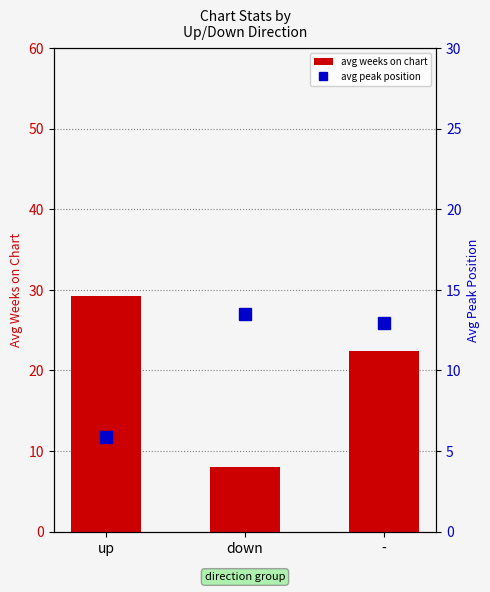

Reading left to right, transcribe all the data shown in this chart.

avg weeks on chart: 29.2	8.0	22.4
avg peak position: 5.9	13.5	12.9